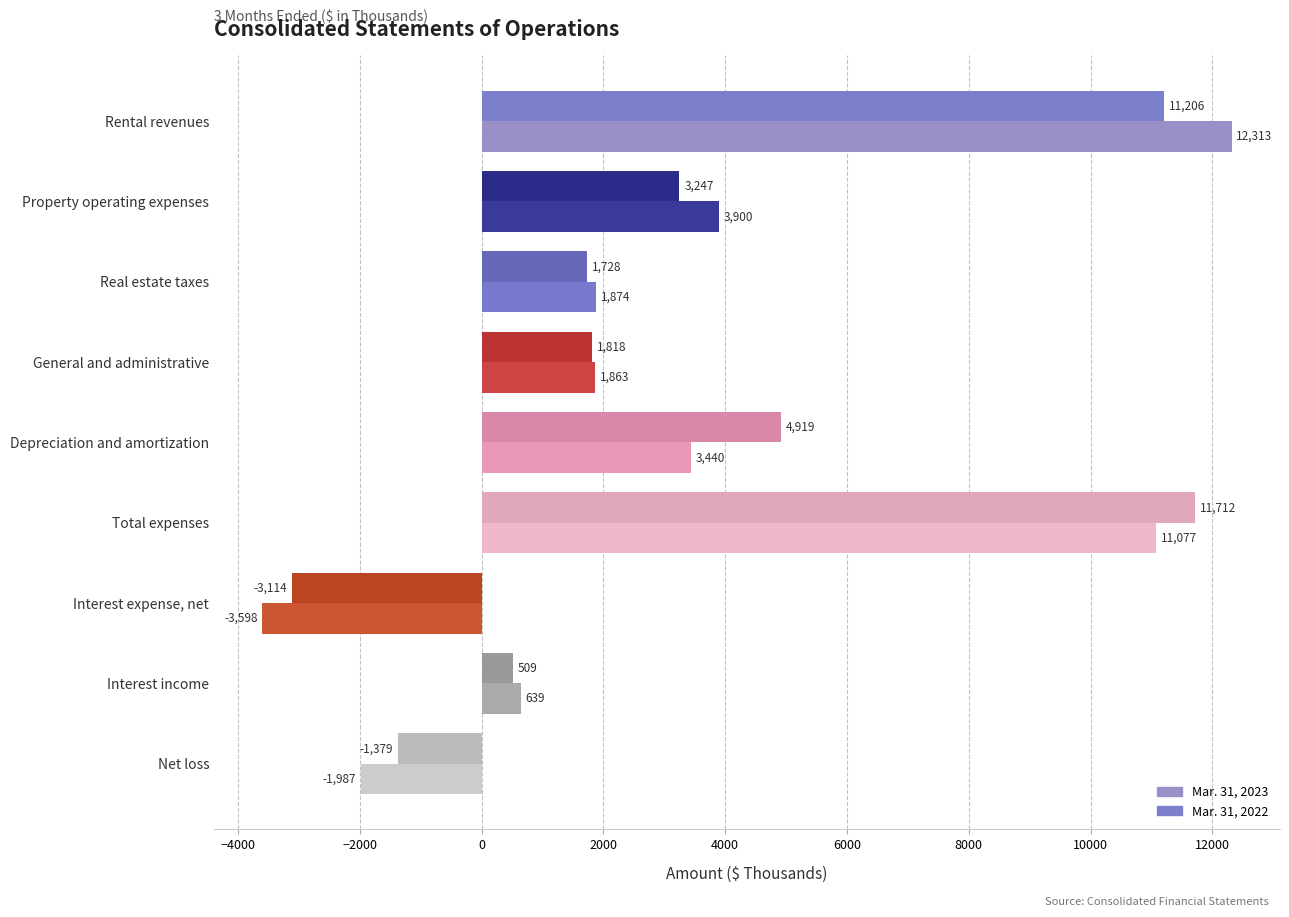

How many negative values does the Mar. 31, 2023 series have?

2